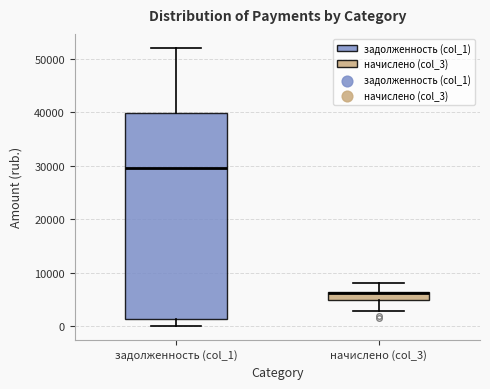

Comparing the boxes themselves (not the whiskers), which one is the tallest?

задолженность (col_1)